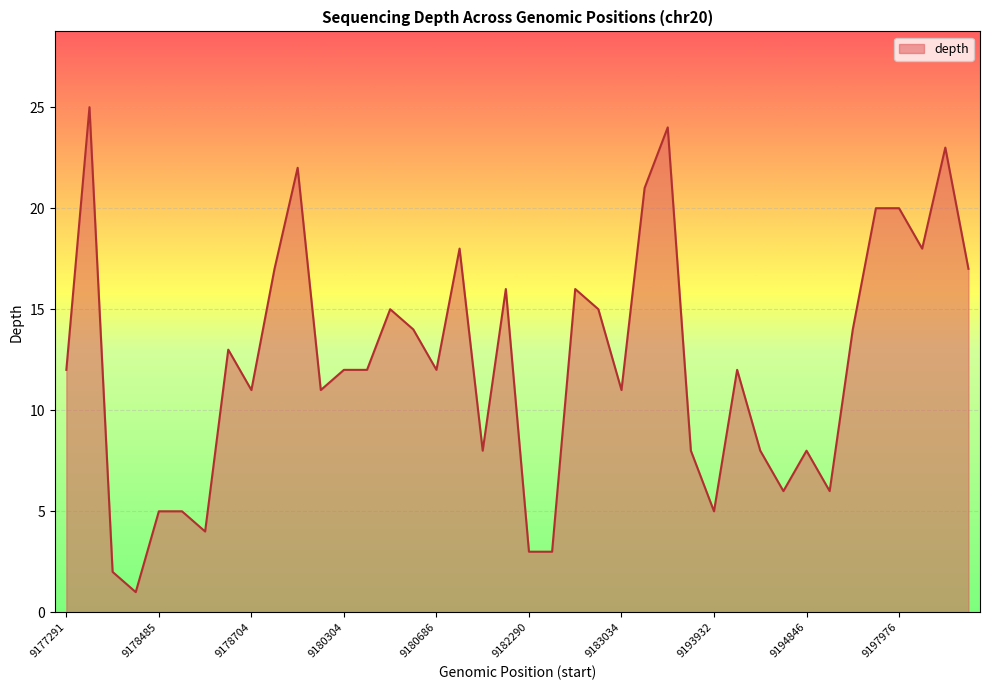

What is the maximum value shown in the chart?

25